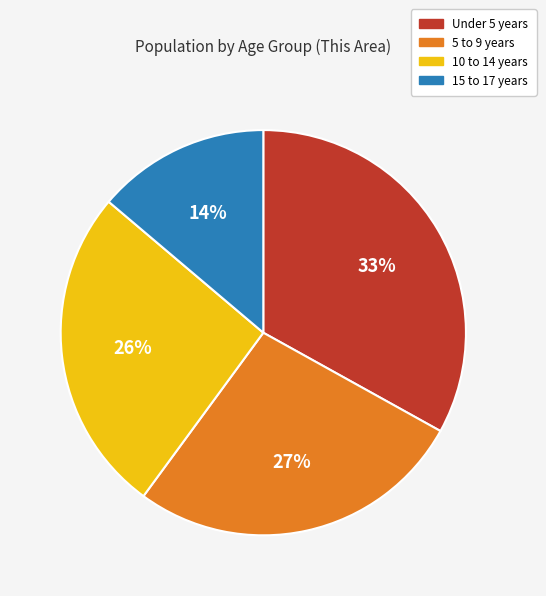

To the nearest percent, what is the difference between the largest and smallest slice percentages?

19%